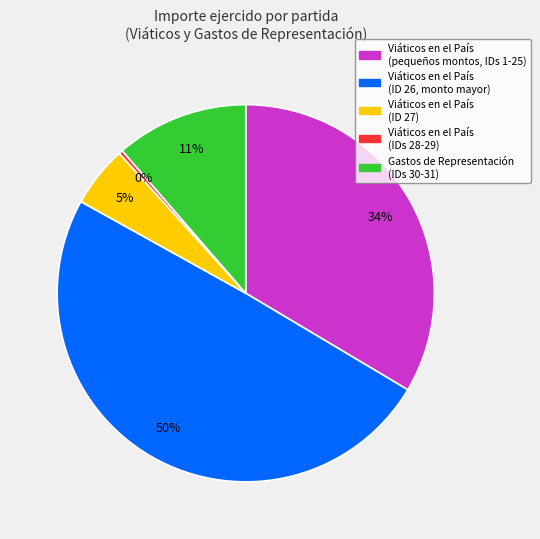

Do Viáticos en el País (ID 27) and Viáticos en el País (pequeños montos, IDs 1-25) together represent more than half of the pie?

No